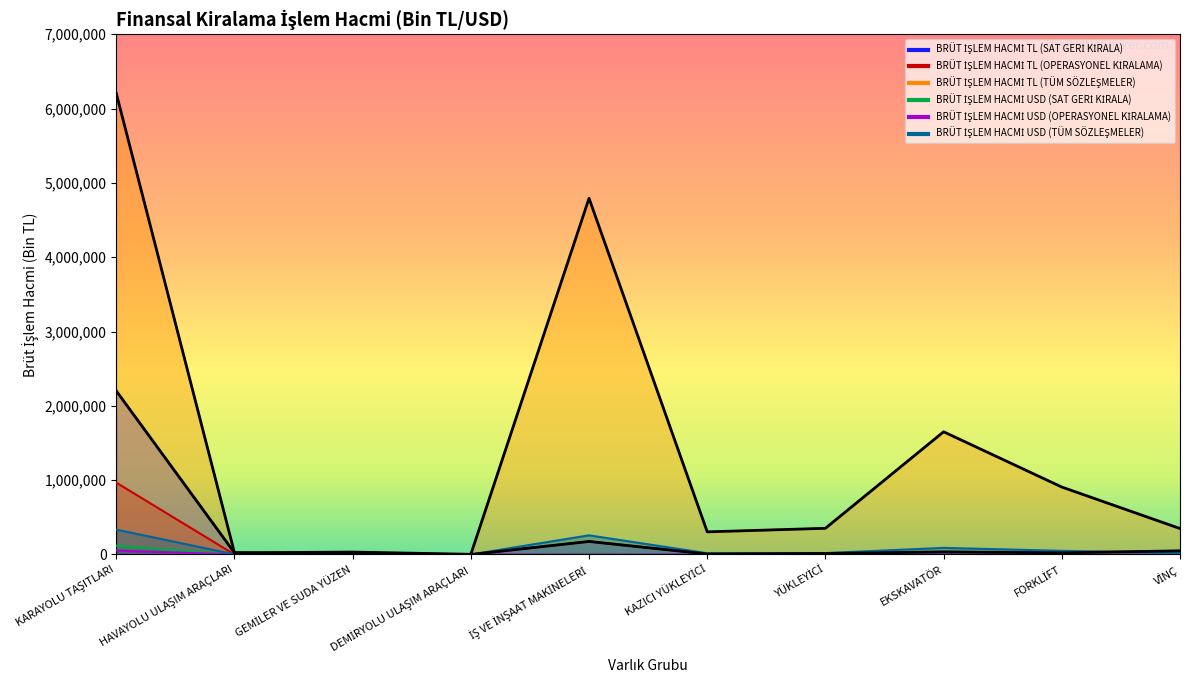

What is the label of the 8th point from the left?

EKSKAVATÖR